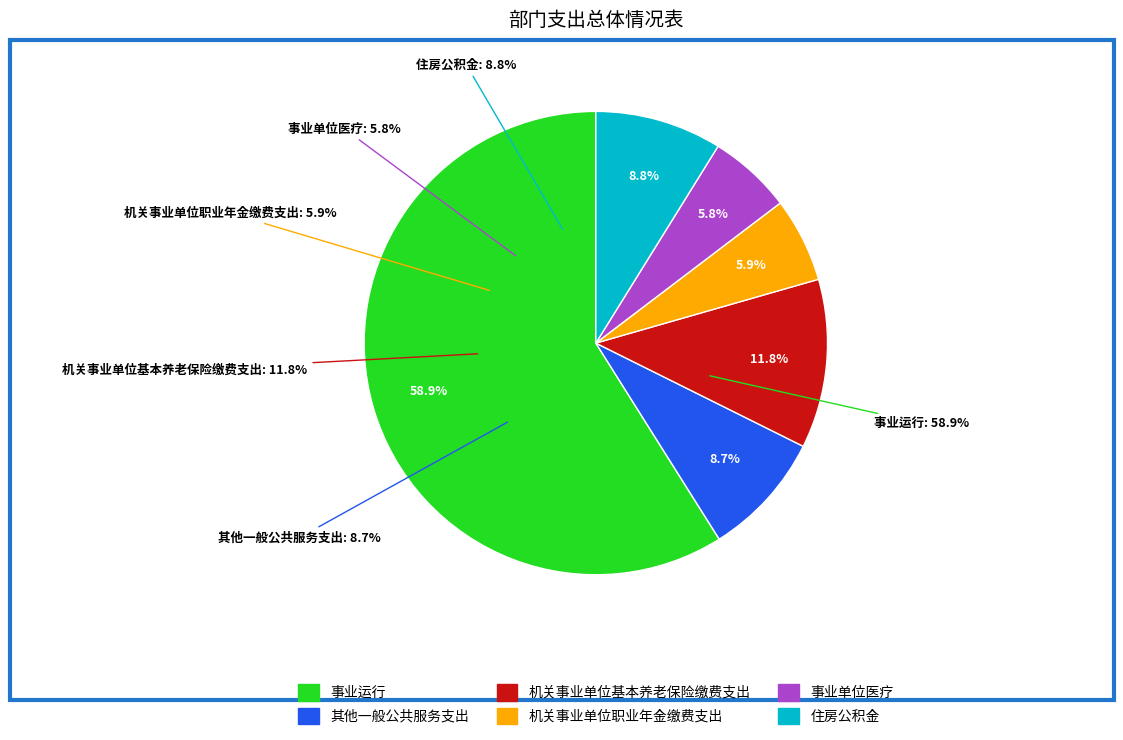

Which slice is the smallest?

事业单位医疗